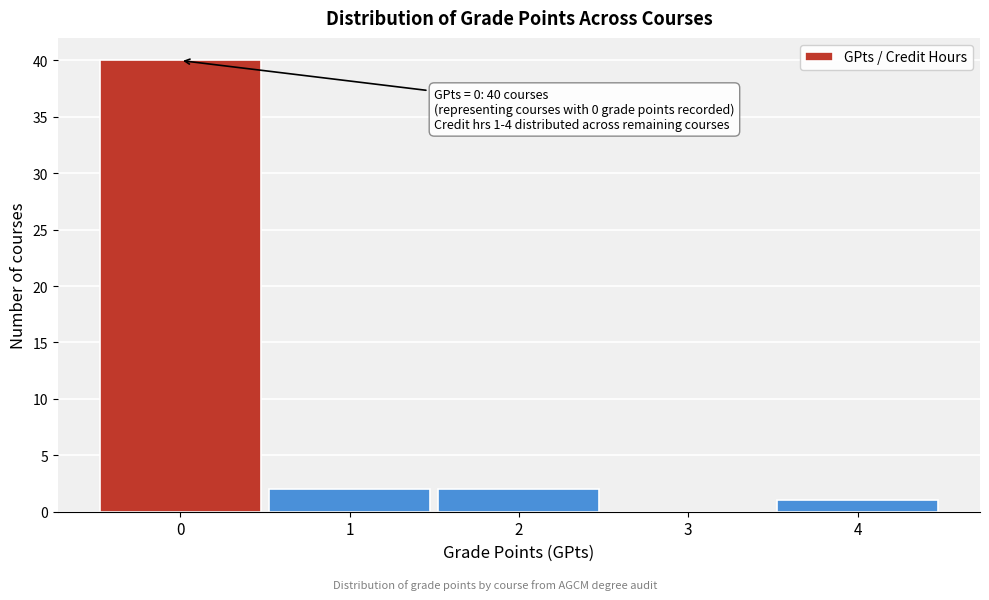

Which range on the x-axis has the tallest bar?

-0.5 to 0.5